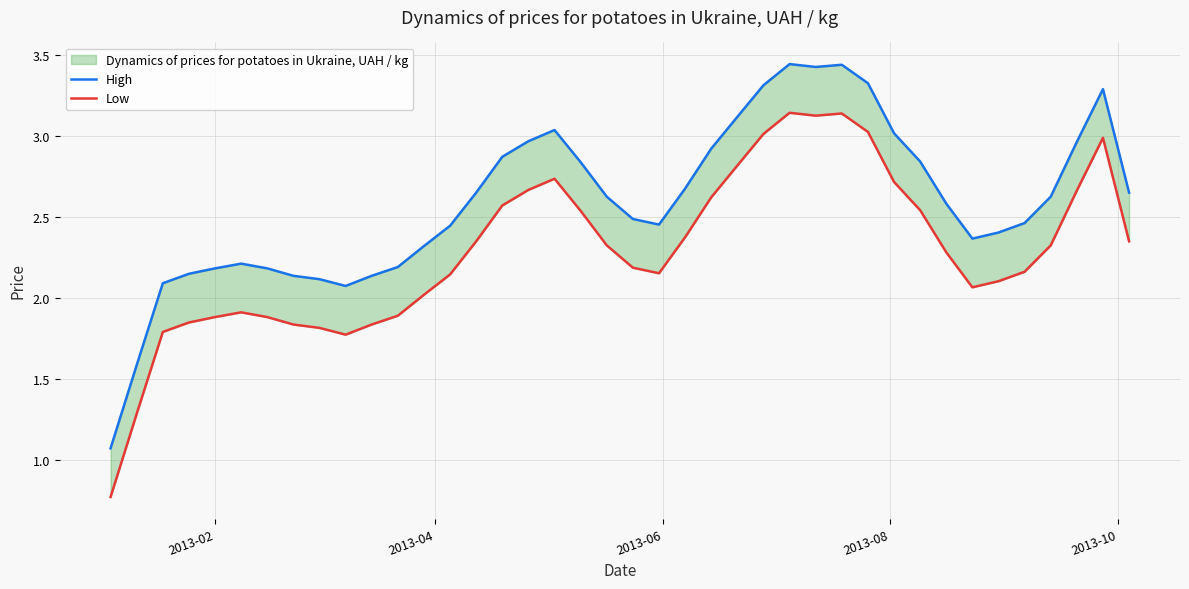

Reading left to right, list all the values displayed in this chart.

High: 1.1	1.6	2.1	2.1	2.2	2.2	2.2	2.1	2.1	2.1	2.1	2.2	2.3	2.4	2.6	2.9	3.0	3.0	2.8	2.6	2.5	2.5	2.7	2.9	3.1	3.3	3.4	3.4	3.4	3.3	3.0	2.8	2.6	2.4	2.4	2.5	2.6	3.0	3.3	2.6
Low: 0.8	1.3	1.8	1.9	1.9	1.9	1.9	1.8	1.8	1.8	1.8	1.9	2.0	2.1	2.4	2.6	2.7	2.7	2.5	2.3	2.2	2.2	2.4	2.6	2.8	3.0	3.1	3.1	3.1	3.0	2.7	2.5	2.3	2.1	2.1	2.2	2.3	2.7	3.0	2.4